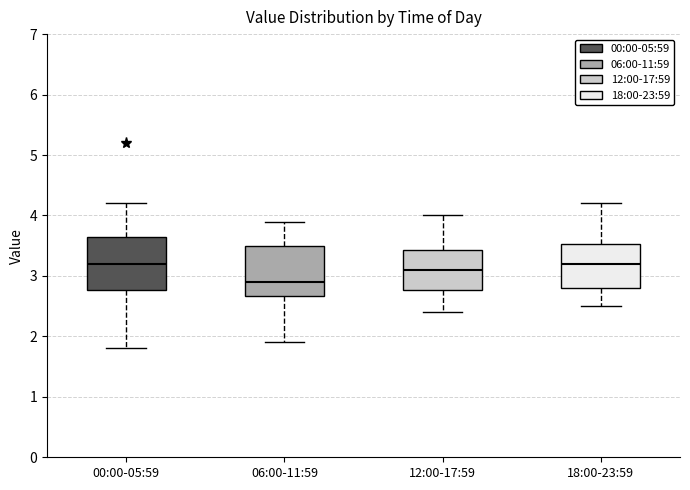

Reading left to right, transcribe this box plot: for each box, give where its median line is, the range the box spans, and where its two whiskers end, as read against the y-axis. The values are not printed on the chart, so give them approximately, as read against the axis.

00:00-05:59: median 3.2, box 2.8 to 3.7, whiskers 1.8 to 4.2
06:00-11:59: median 2.9, box 2.7 to 3.5, whiskers 1.9 to 3.9
12:00-17:59: median 3.1, box 2.8 to 3.4, whiskers 2.4 to 4.0
18:00-23:59: median 3.2, box 2.8 to 3.5, whiskers 2.5 to 4.2